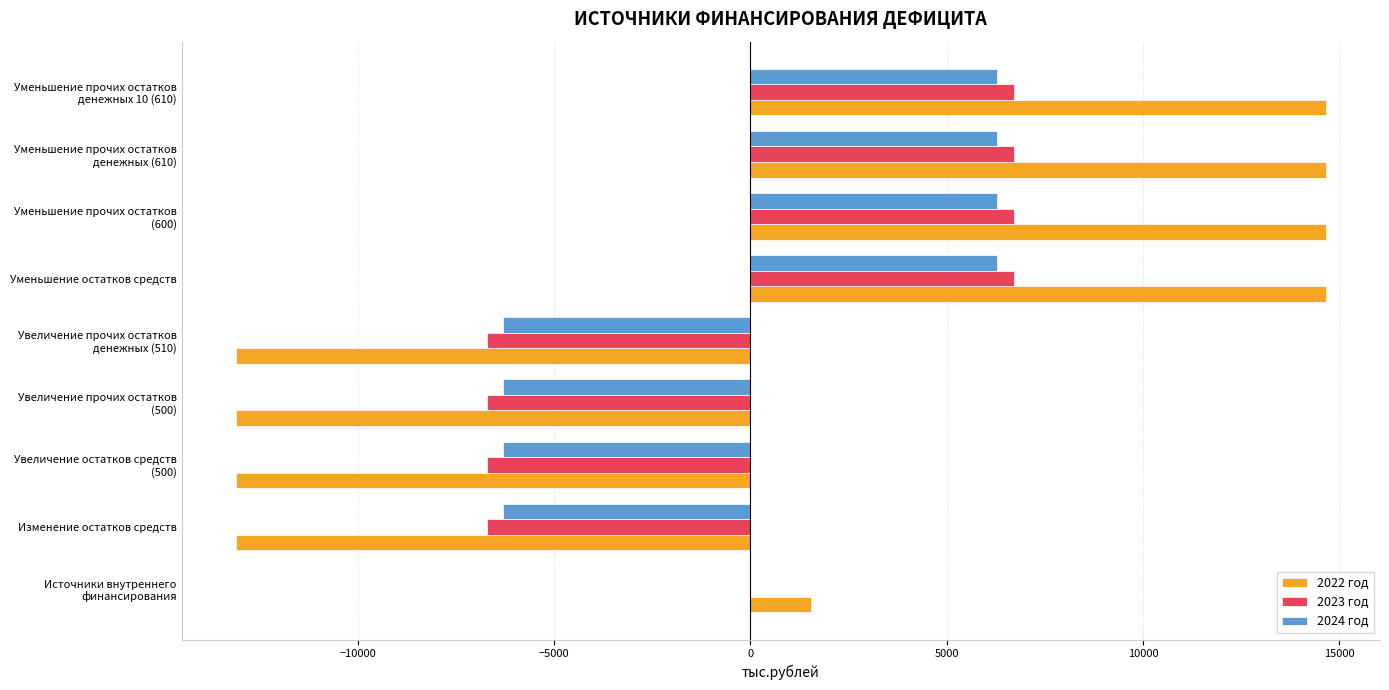

Read the 2022 год value at Уменьшение остатков средств.

14649.0